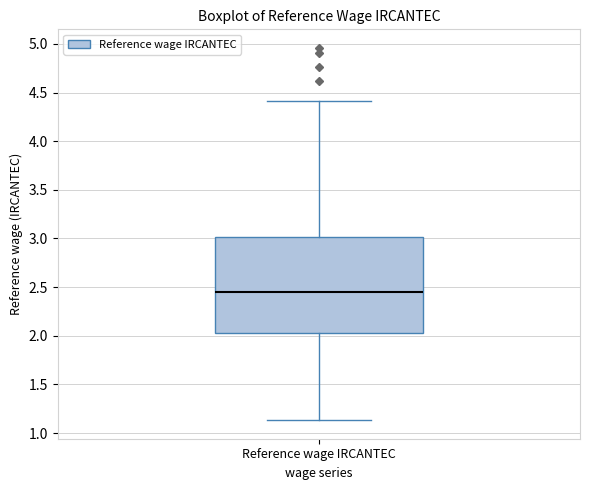

Read this box plot against the y-axis: the position of the median line, the range covered by the box, and the ends of both whiskers. The values are not printed on the chart, so give them approximately, as read against the axis.

median 2.45, box 2.05 to 3.00, whiskers 1.15 to 4.40